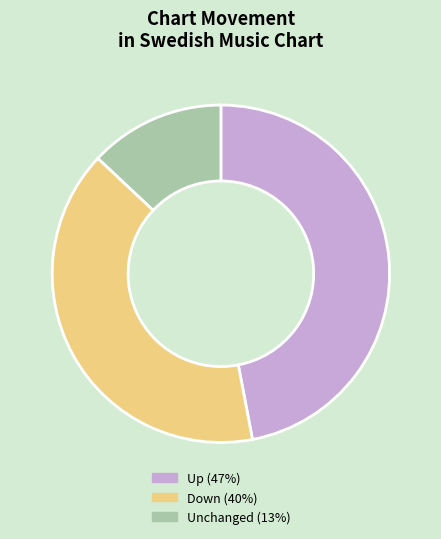

How many segments does this pie chart have?

3